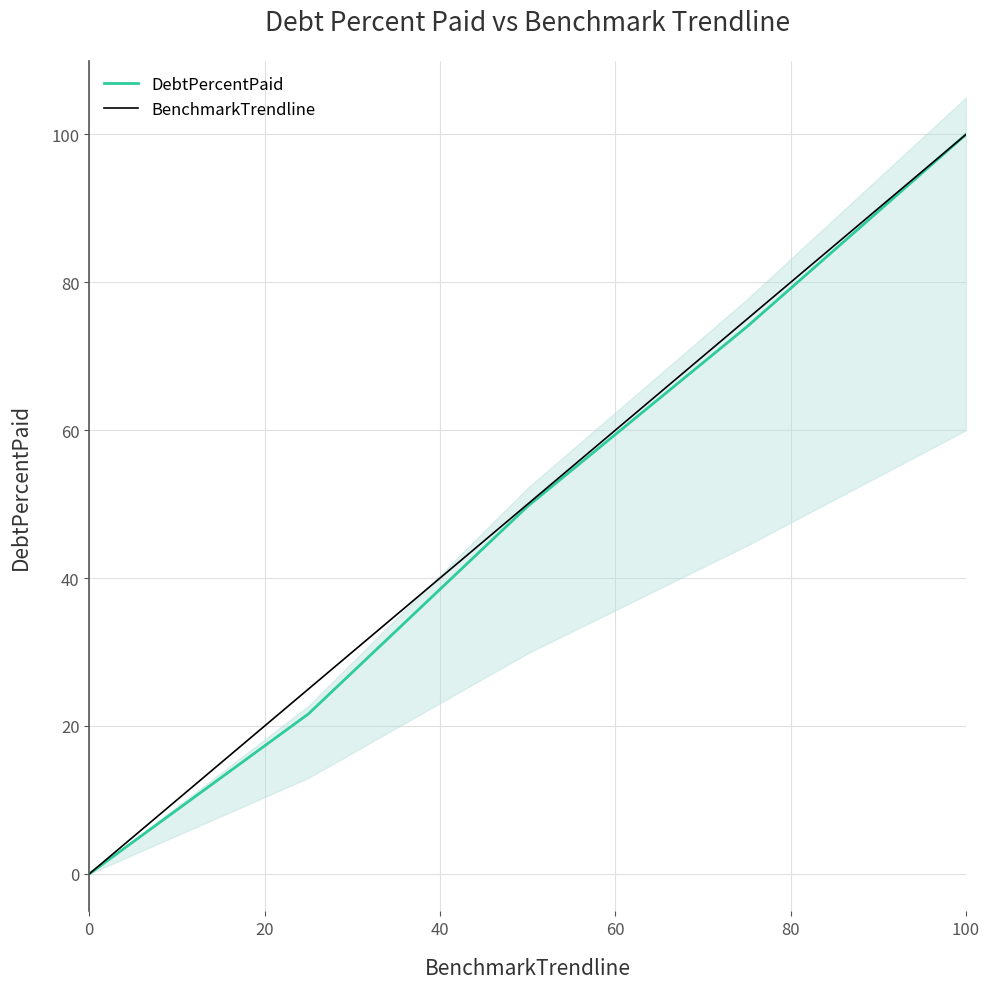

True or false: DebtPercentPaid and BenchmarkTrendline intersect in this chart.

False